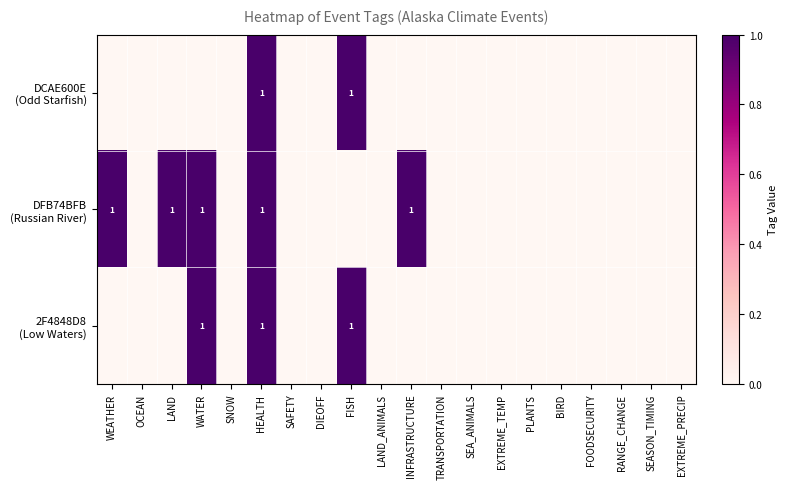

Between WATER and FOODSECURITY, which series saw the biggest shift?

DFB74BFB (Russian River)